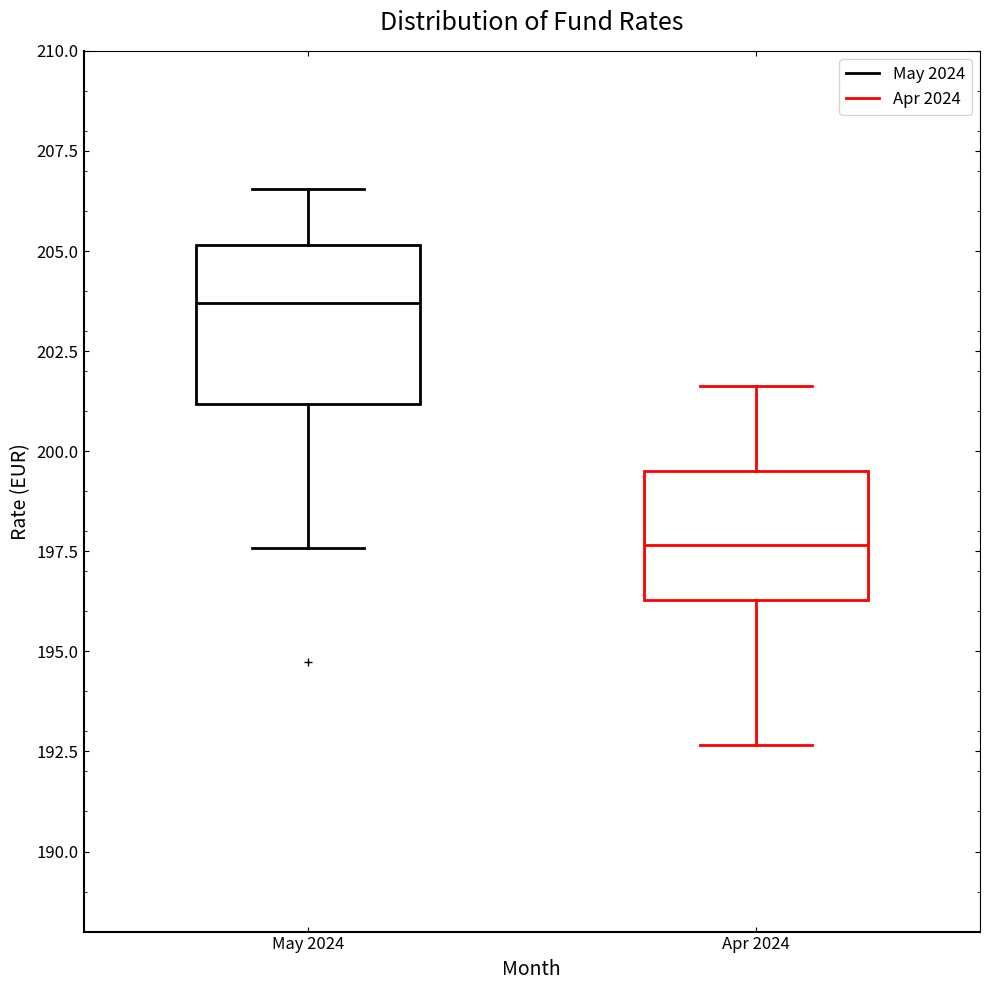

Where is the lower edge of the box for Apr 2024 on the y-axis? The values are not printed on the chart, so give them approximately, as read against the axis.

196.5